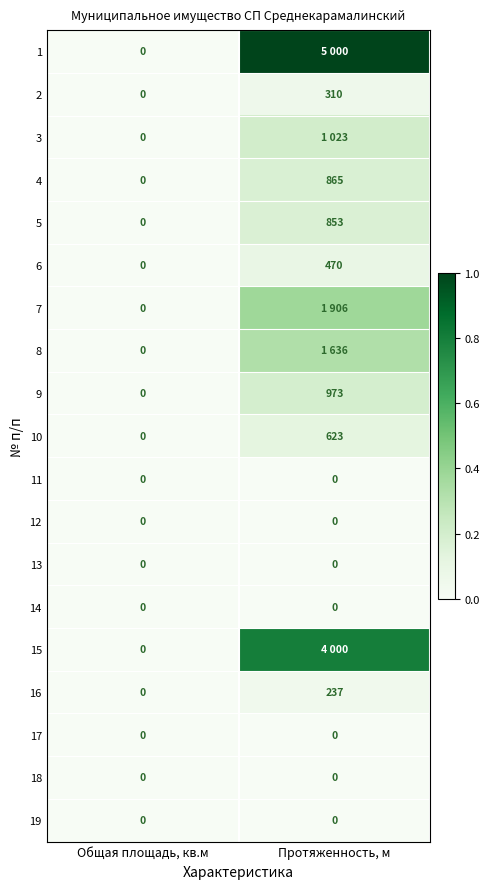

At which label does 9 reach its peak?

Протяженность, м